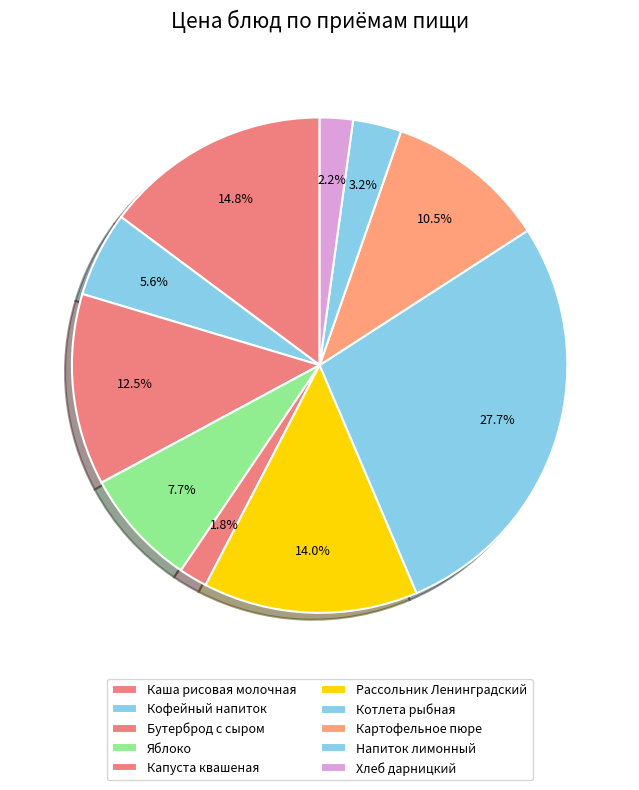

To the nearest percent, what is the combined percentage of Хлеб дарницкий and Яблоко?

10%